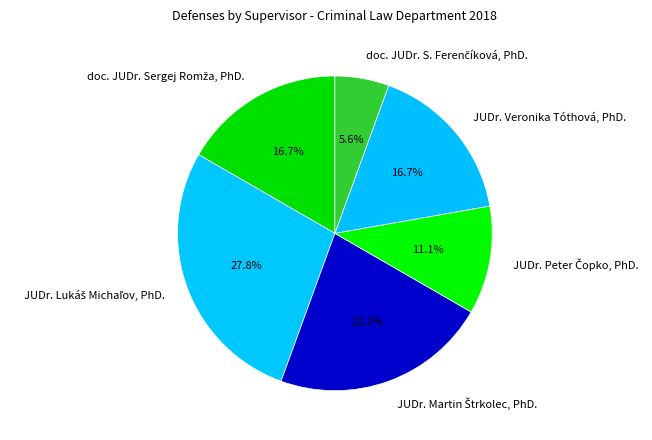

Is there a majority slice in this chart?

No